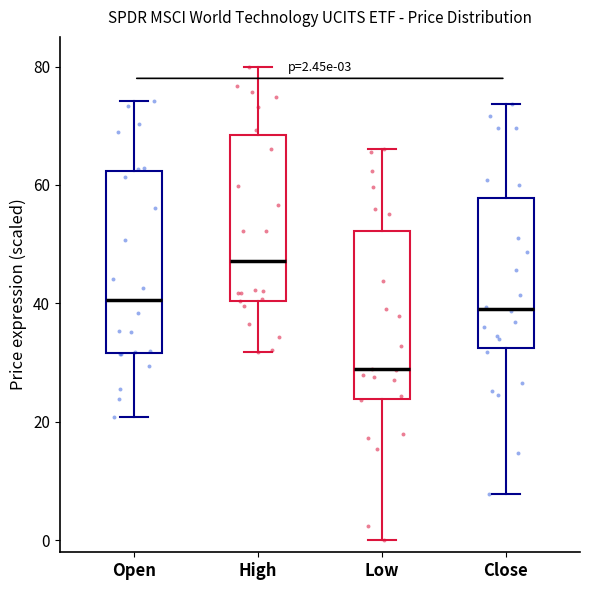

Which box has the highest median line?

High